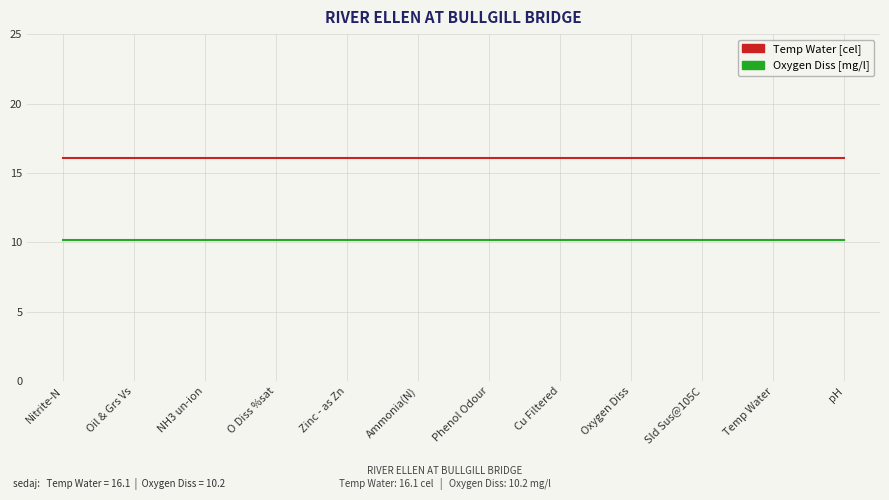

What is the difference between the highest and lowest values at Ammonia(N)?

5.9